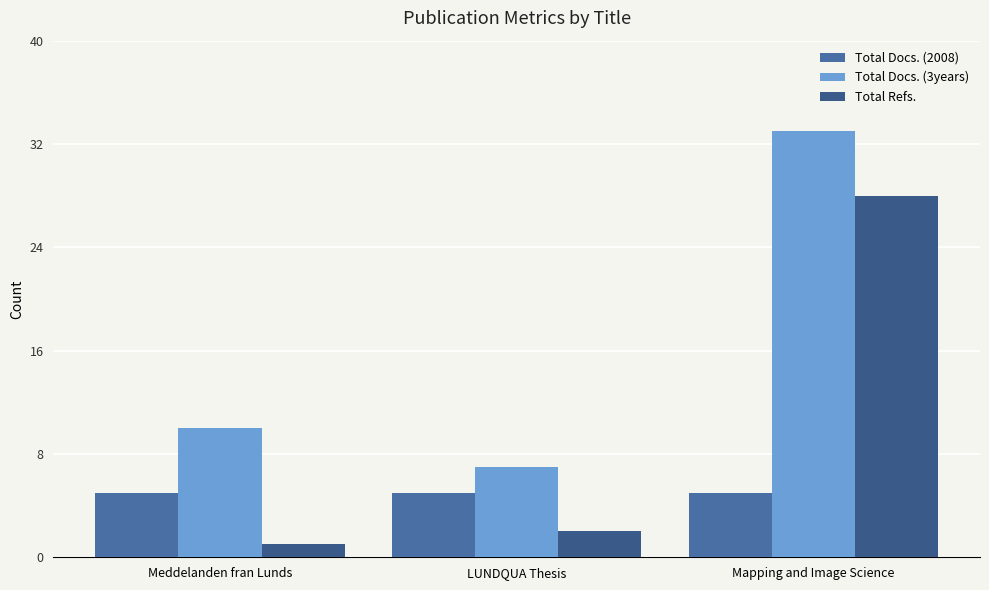

Rank the series at Mapping and Image Science from highest to lowest value.

Total Docs. (3years), Total Refs., Total Docs. (2008)